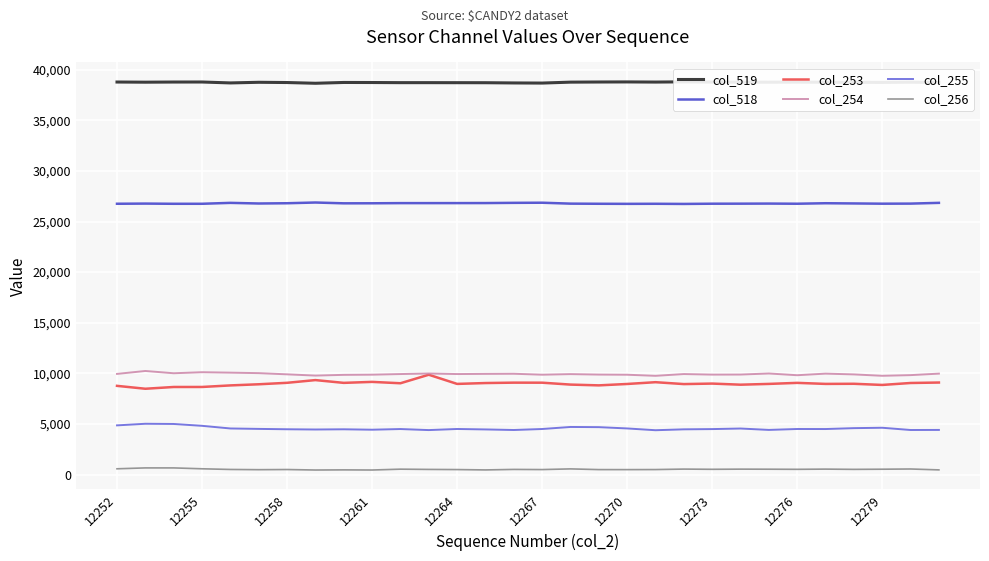

What is the difference between the maximum and minimum values in the col_254 series?

479